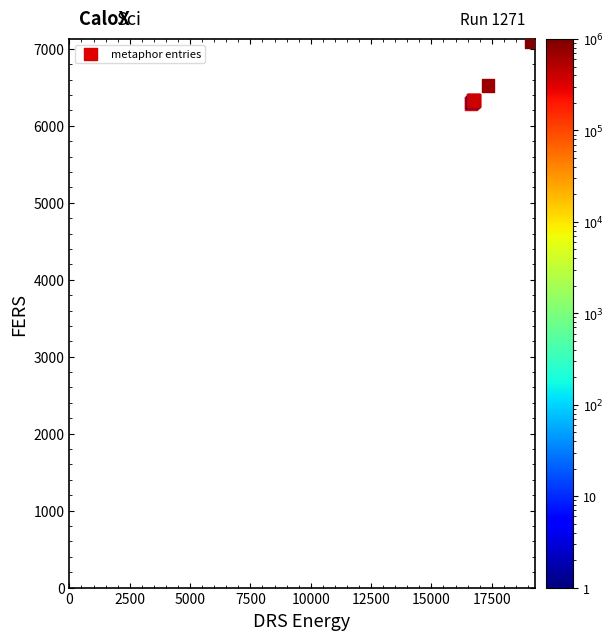

What Y value in the scatter plot is closest to 6689?

6524